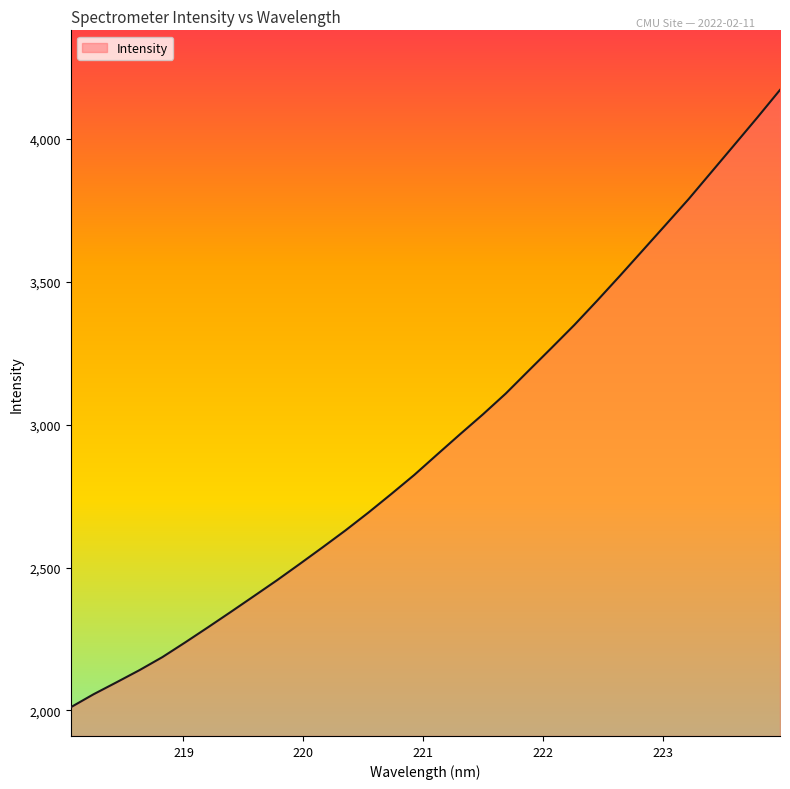

Count the number of values greater than 2895.

16